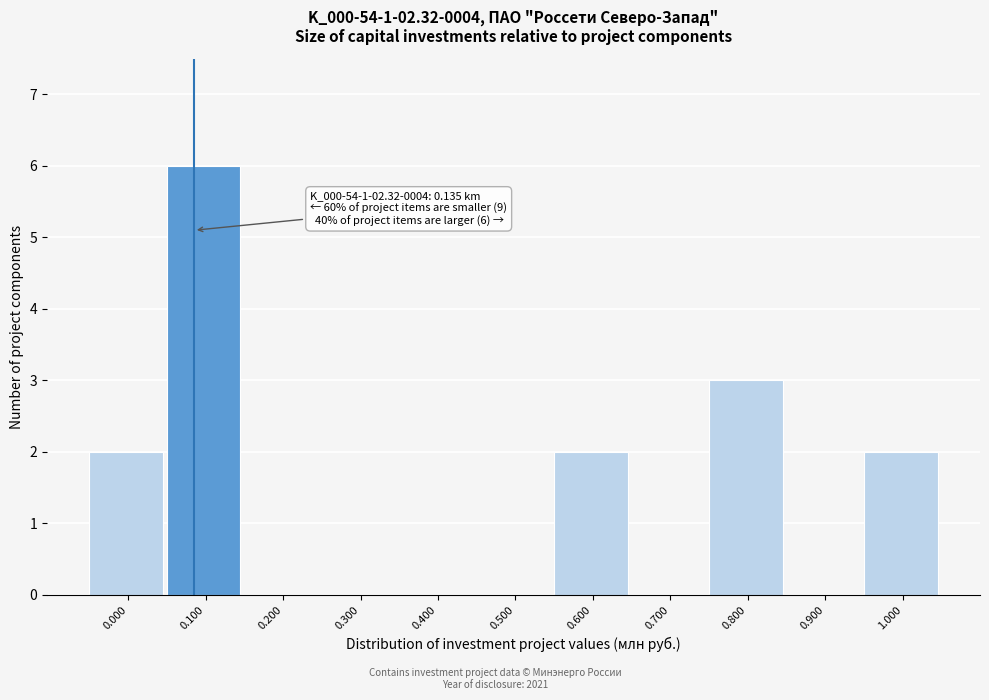

Reading right to left, transcribe all the data shown in this chart.

1.000=2	0.900=0	0.800=3	0.700=0	0.600=2	0.500=0	0.400=0	0.300=0	0.200=0	0.100=6	0.000=2